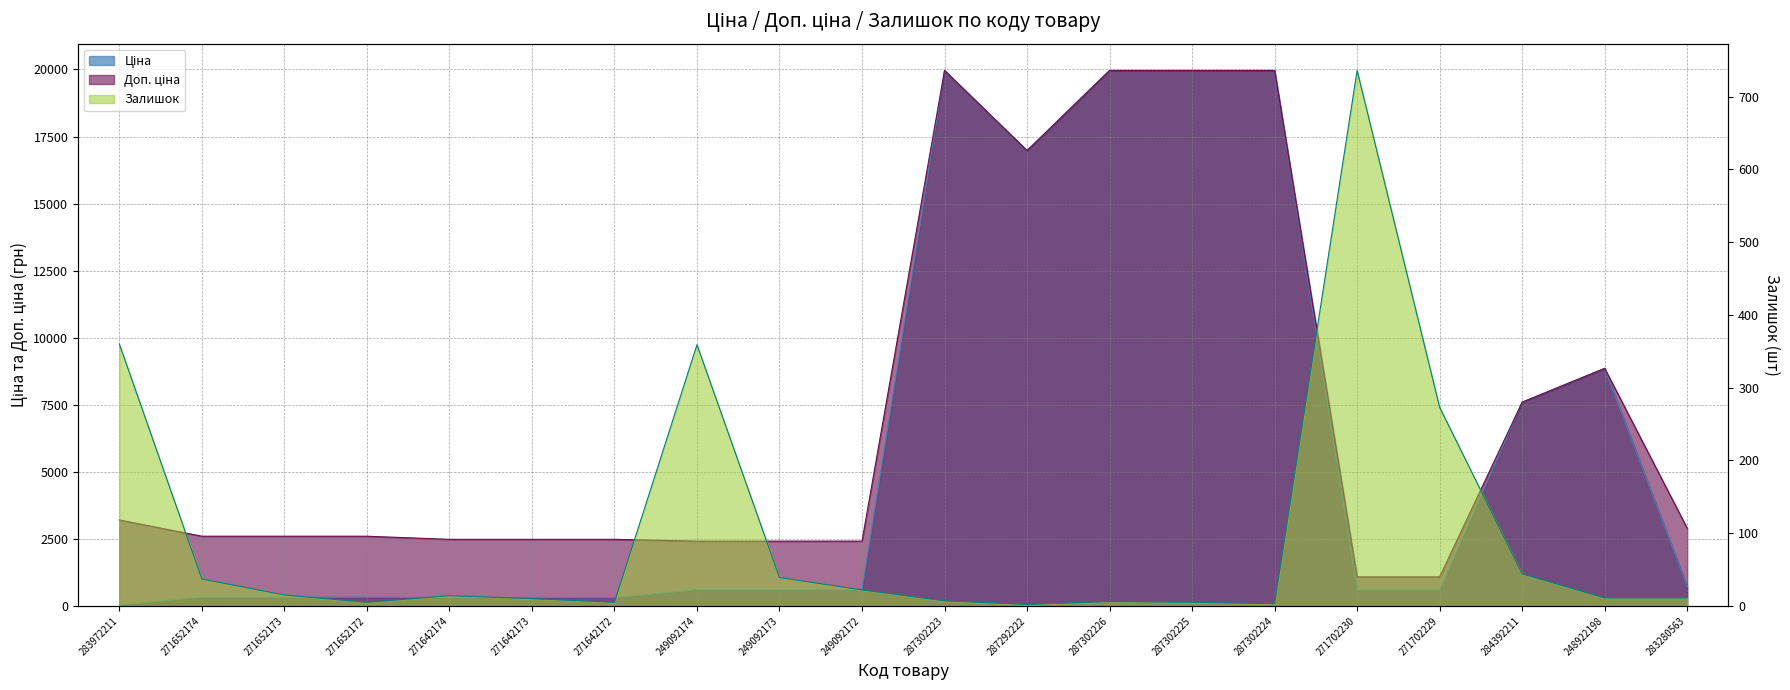

What is the total value across all series at 287302226?

39934.3